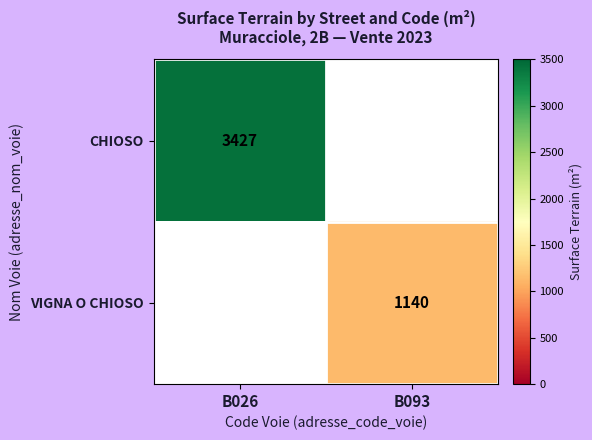

True or false: VIGNA O CHIOSO has a value of 1628.3 at B093.

False